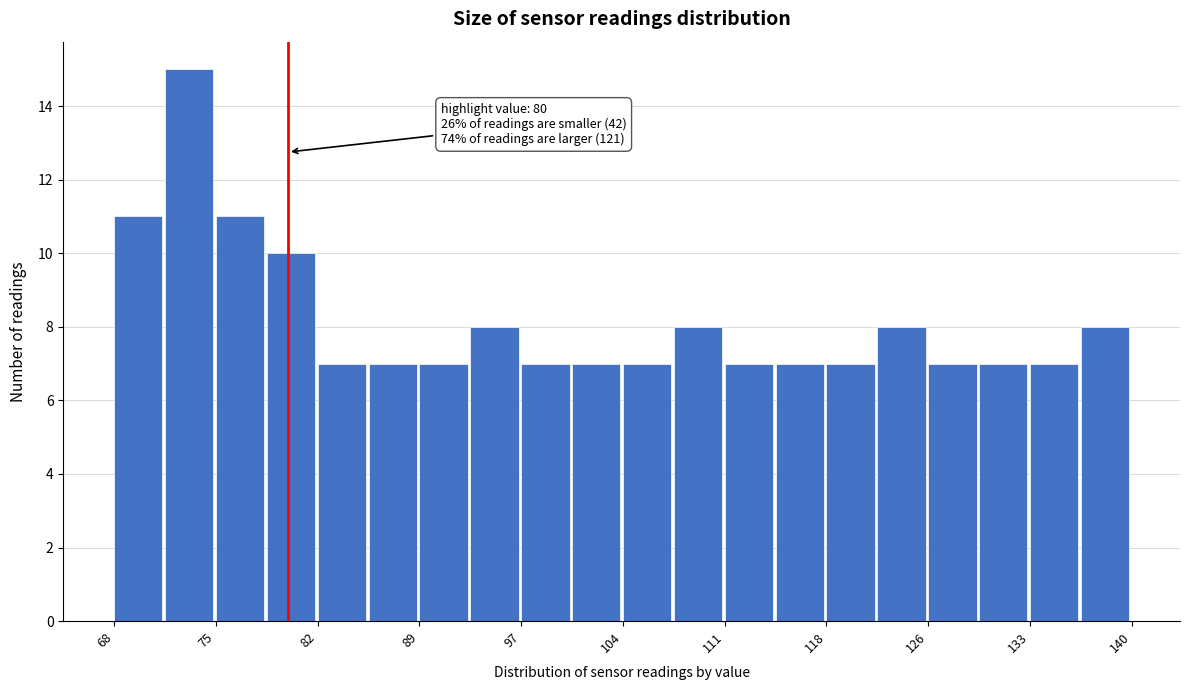

Around what value on the x-axis is the tallest bar? Give the approximate position of its centre, as read against the axis.

73